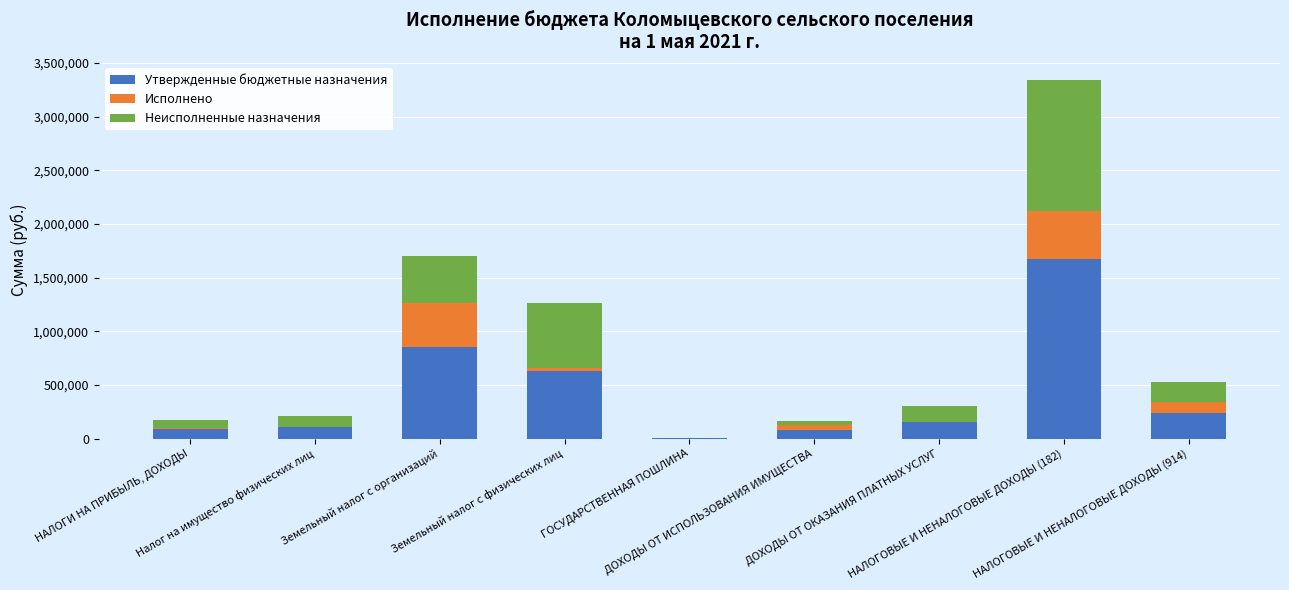

What is the maximum value for Утвержденные бюджетные назначения?

1671000.0